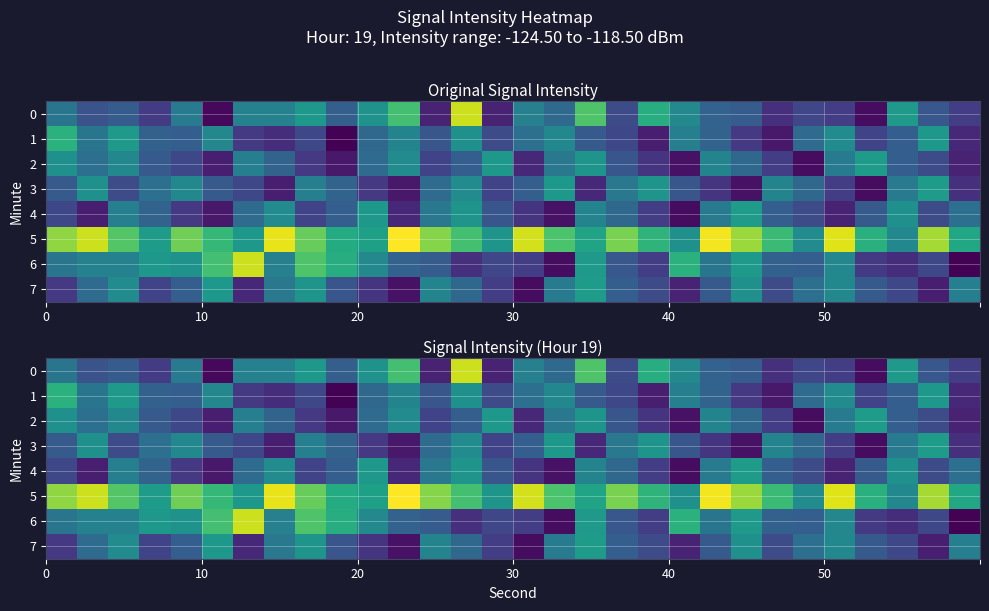

How many distinct data groups are displayed?

8